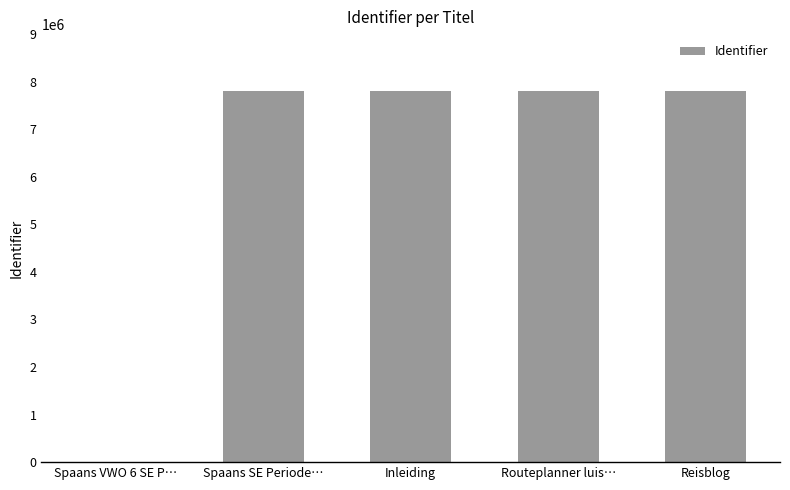

What is the greatest value displayed?

7800728